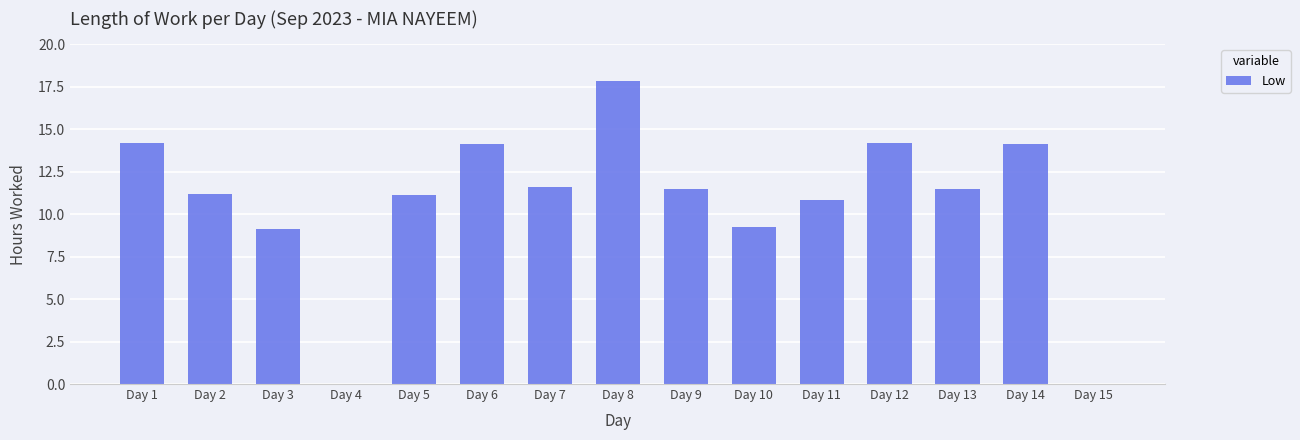

Are the bars horizontal?

No